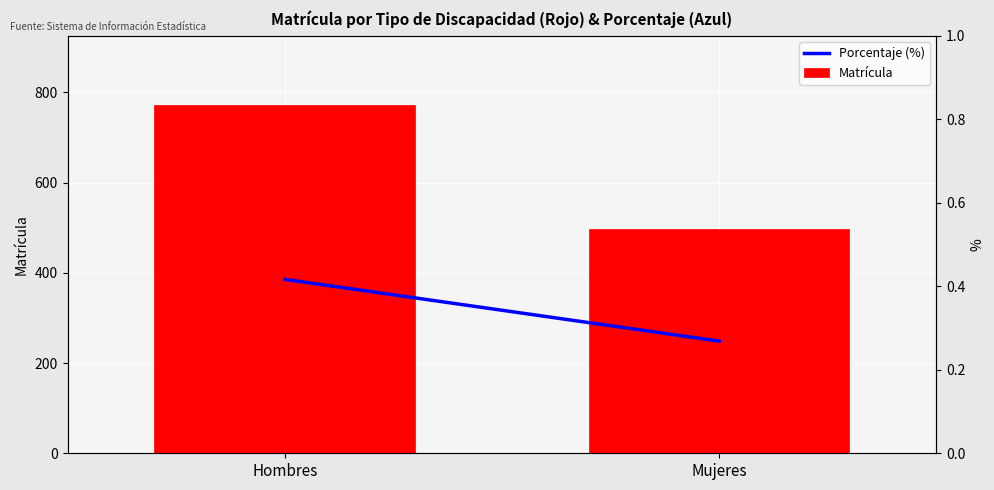

At how many categories does at least one series exceed 346?

2